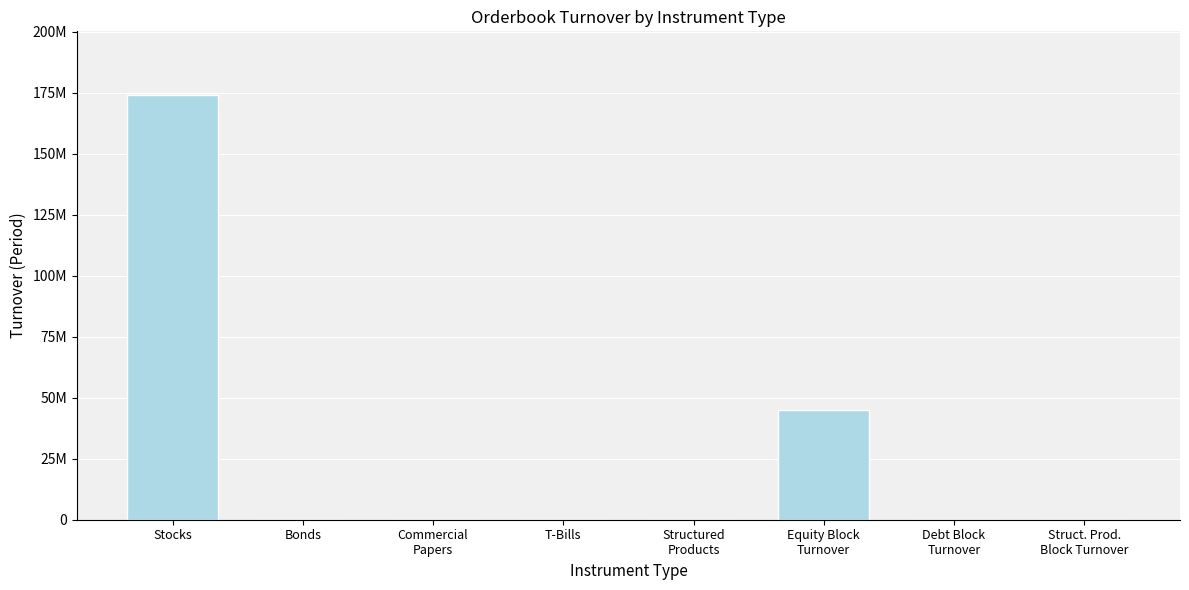

Are the bars horizontal?

No